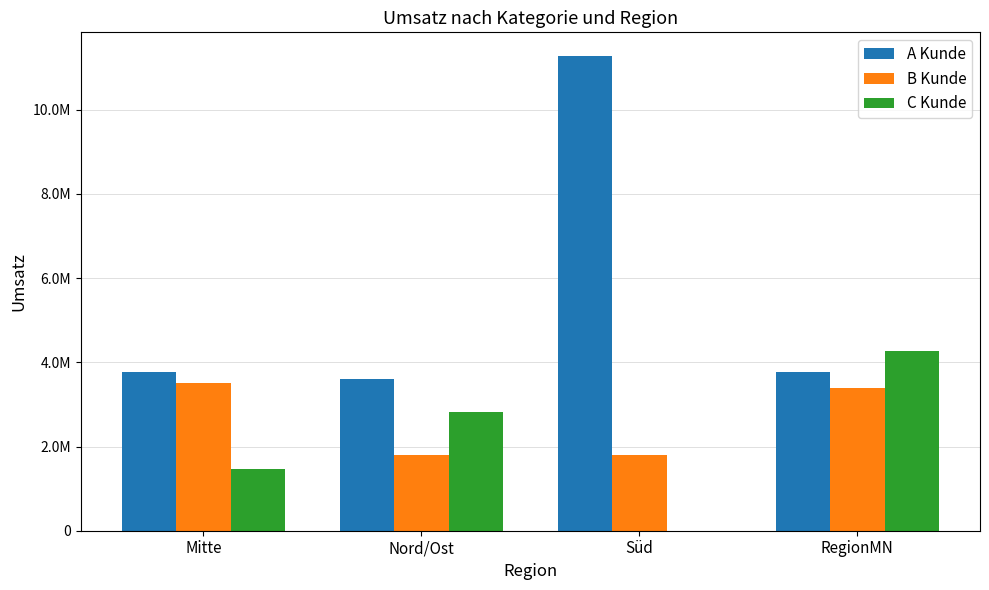

What is the value of the A Kunde bar at the 3rd from the left?

11272039.4